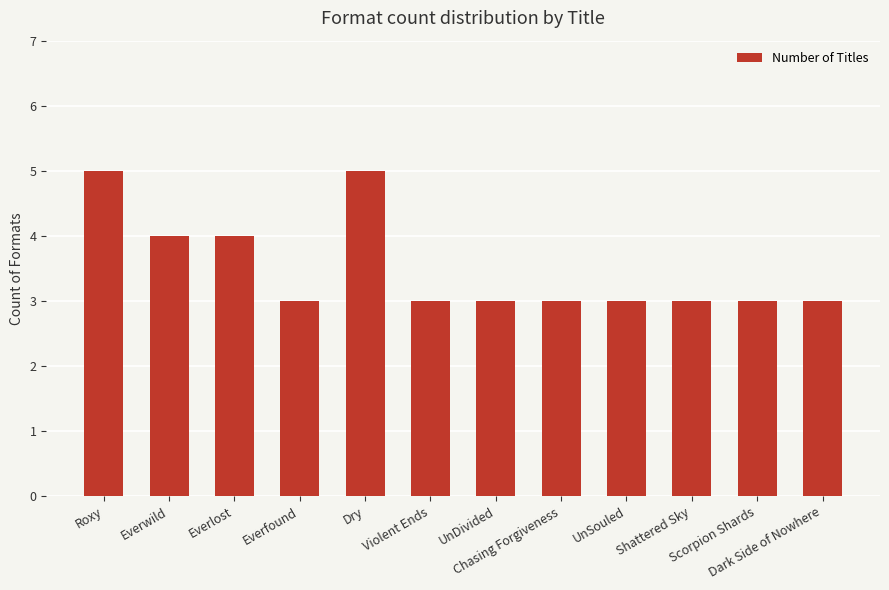

What is the sum of all values?

42